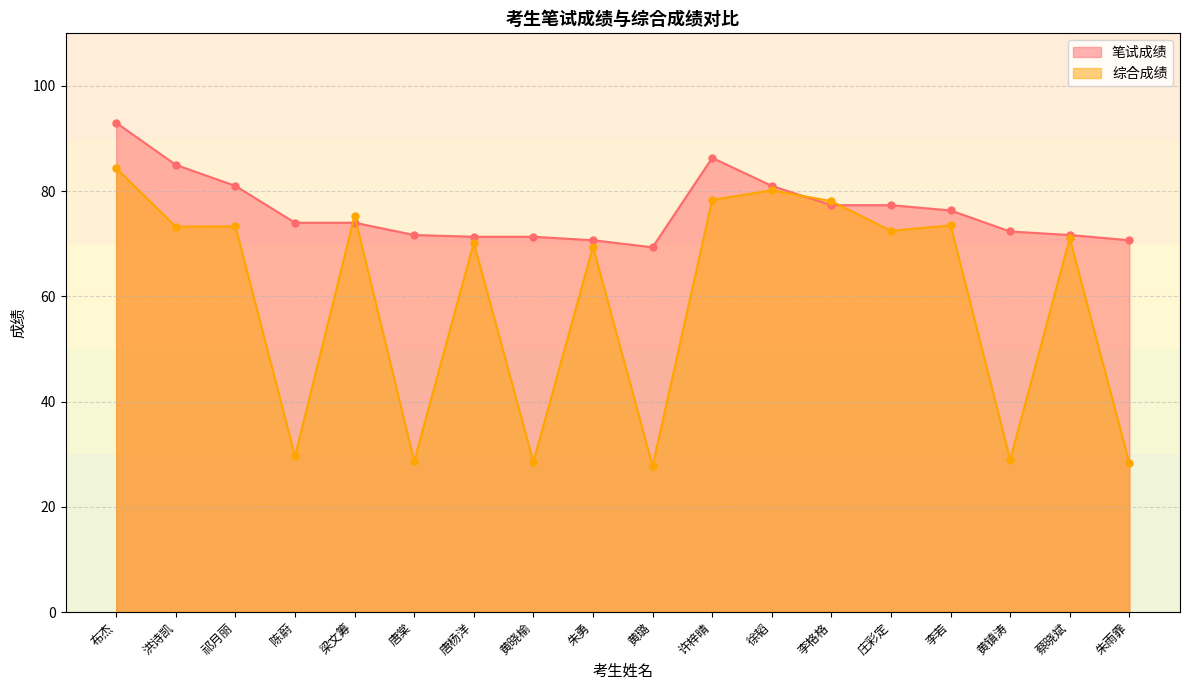

At which label does 综合成绩 reach its minimum?

黄璐